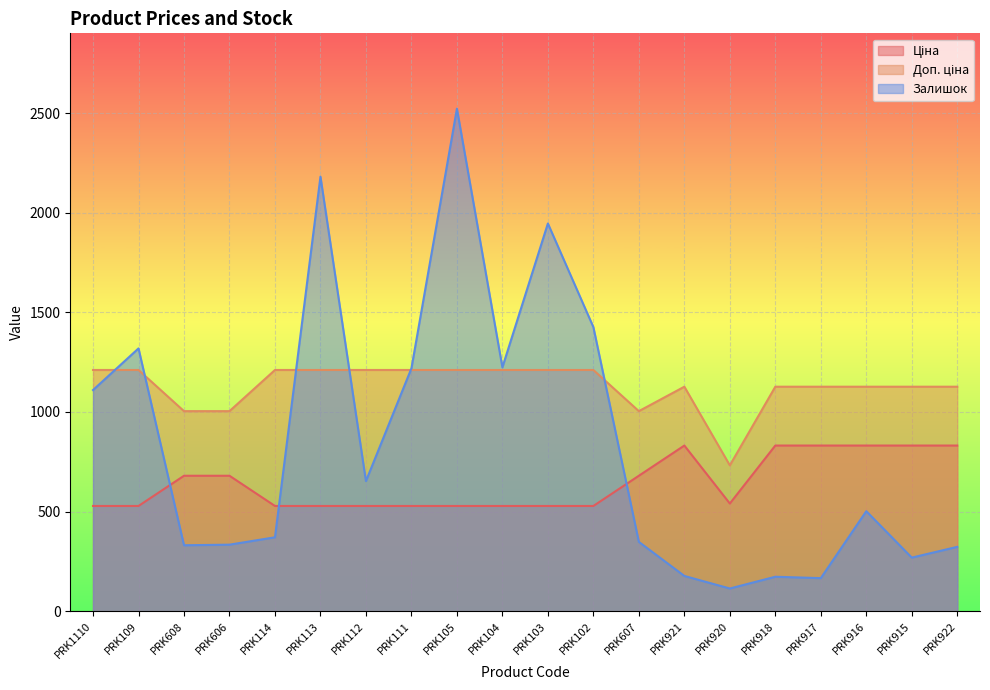

True or false: Доп. ціна and Ціна cross at least once.

False